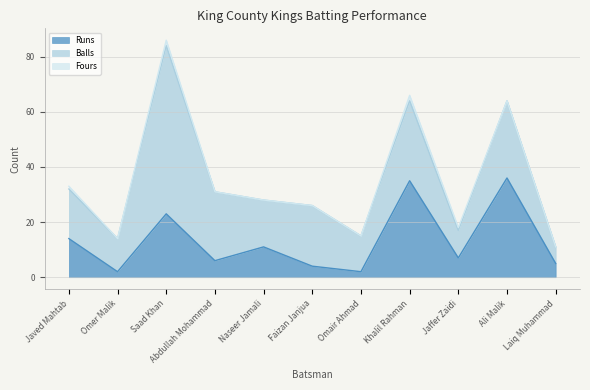

What is the lowest value of the Balls series?

6